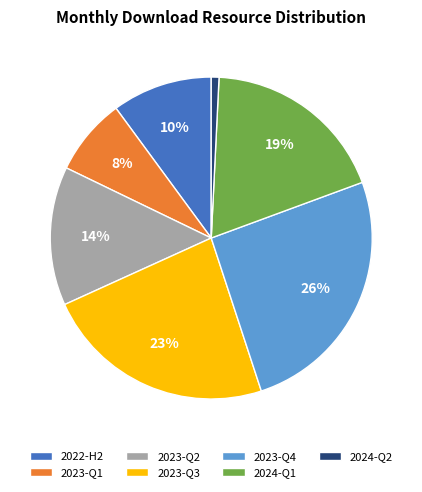

To the nearest percent, what is the difference between the largest and smallest slice percentages?

25%